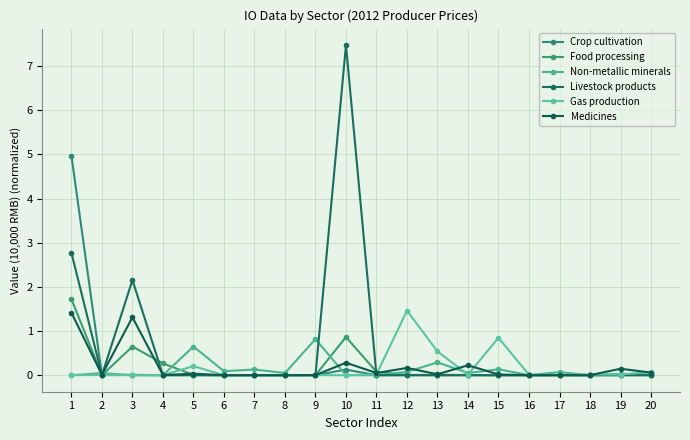

Count the number of data series in this chart.

6